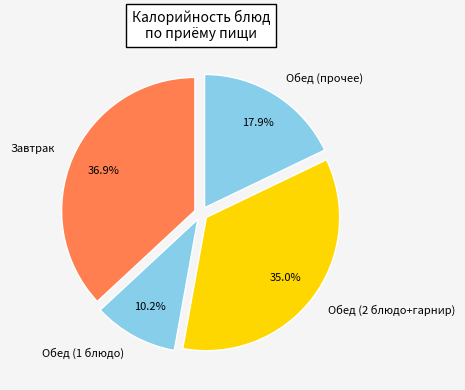

What percentage is NOT represented by Обед (прочее)?

82.1%